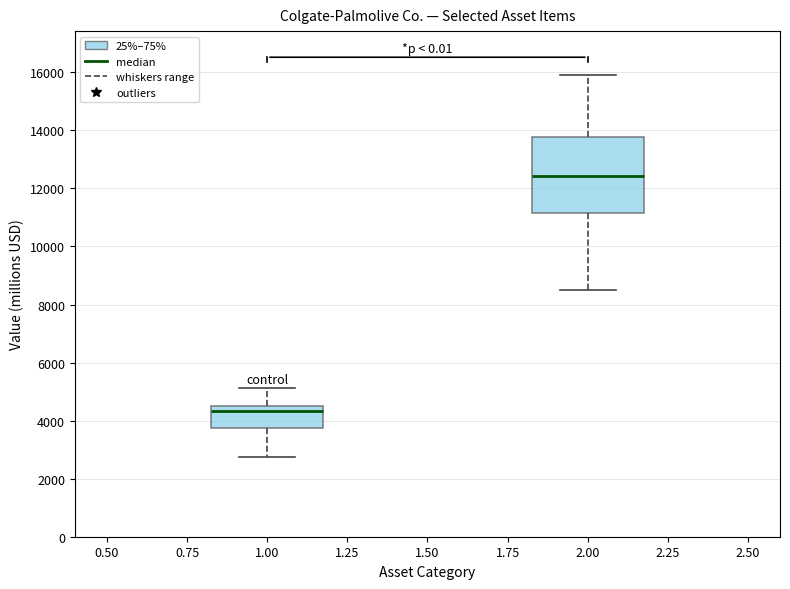

Where is the upper edge of the box at x = 2.00 on the y-axis? The values are not printed on the chart, so give them approximately, as read against the axis.

13800